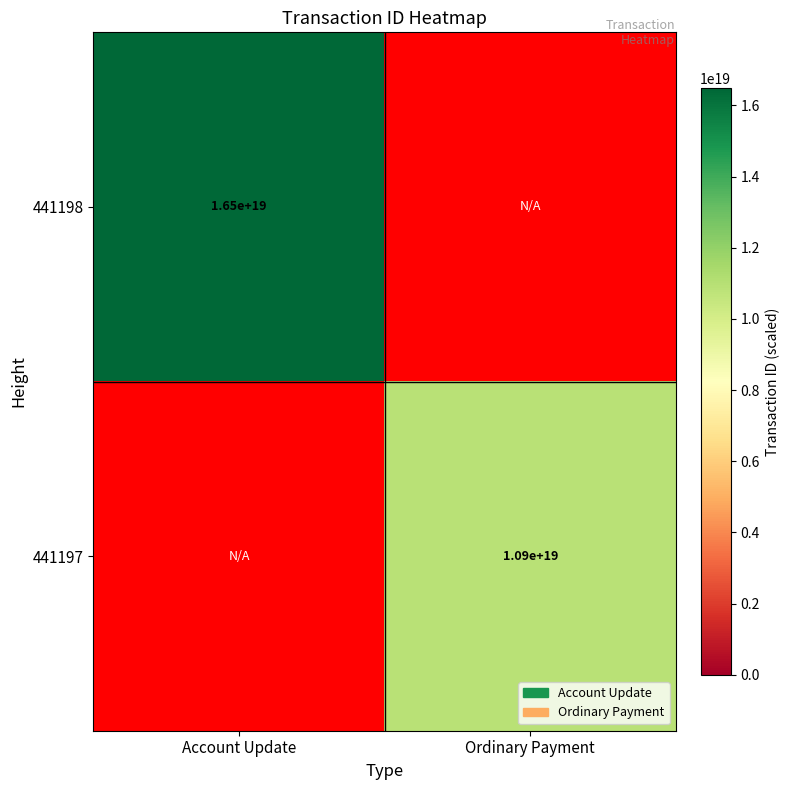

The value of 441197 at Ordinary Payment is 10900000000000000000. True or false?

True